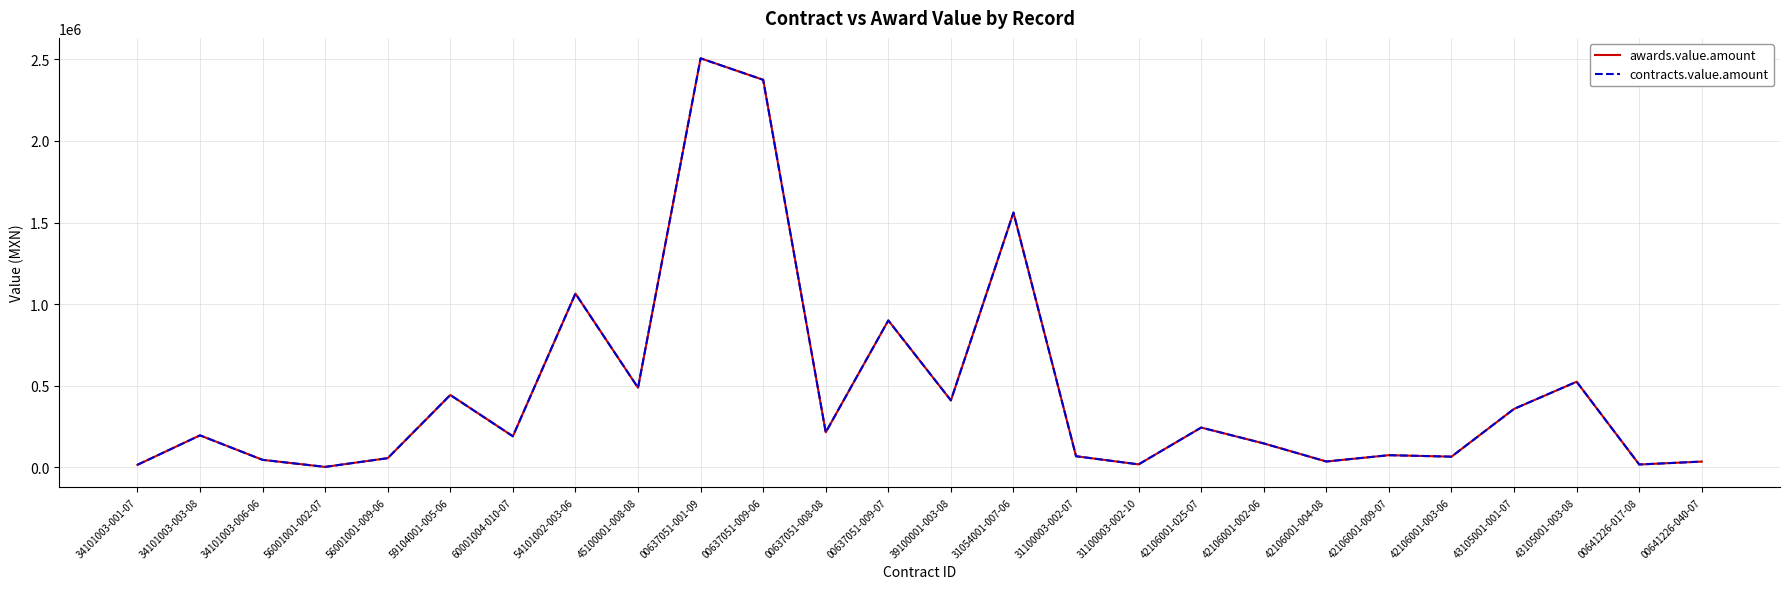

Is this an area chart (filled region under the line)?

No